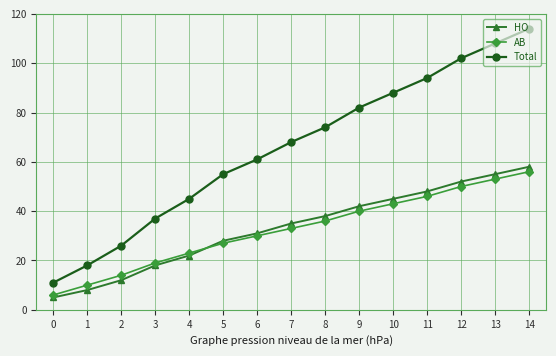

Where do AB and HO first cross each other?

4 and 5